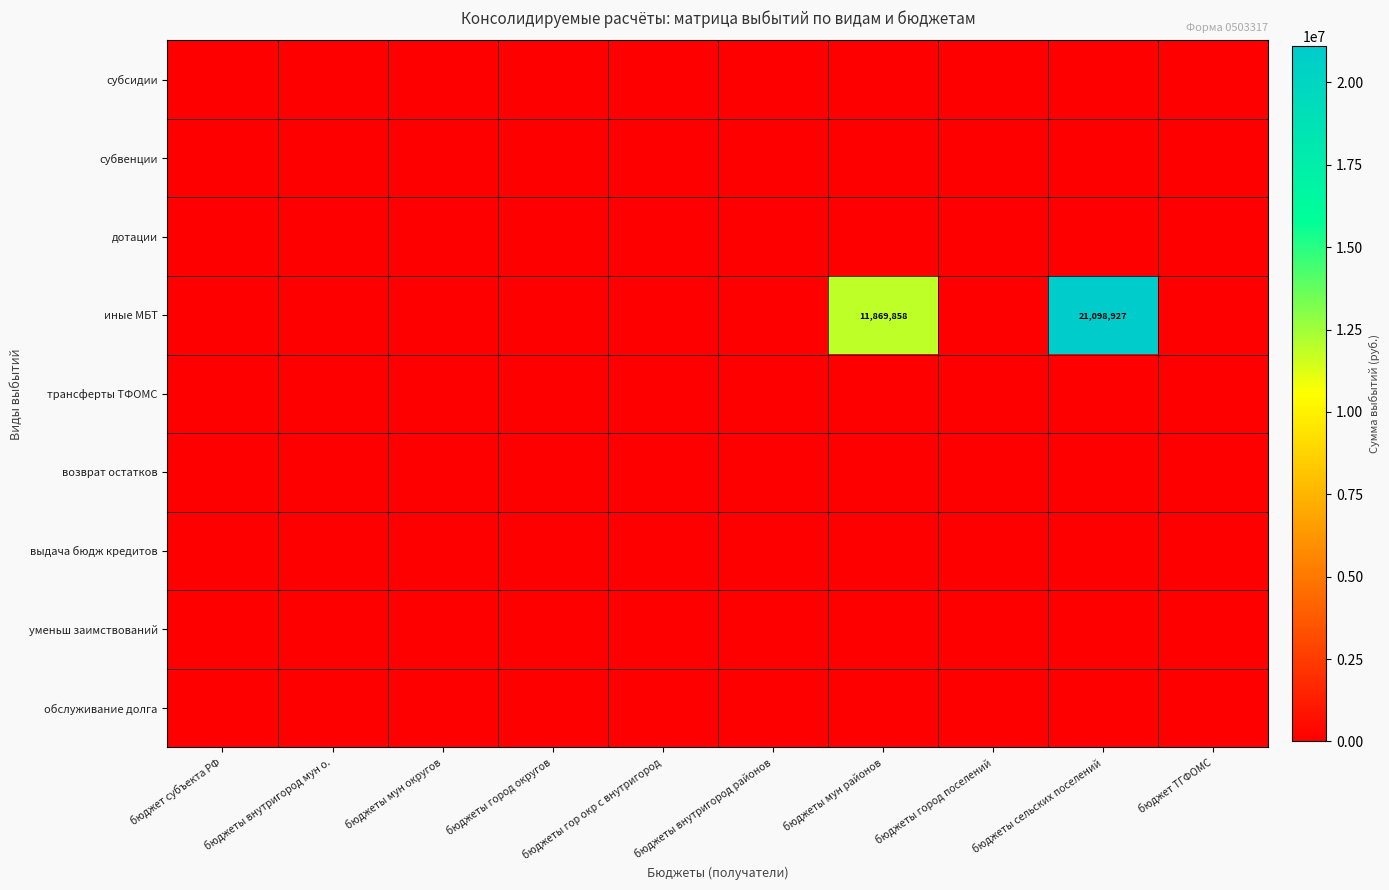

True or false: уменьш заимствований has a value of 0.0 at бюджеты сельских поселений.

True